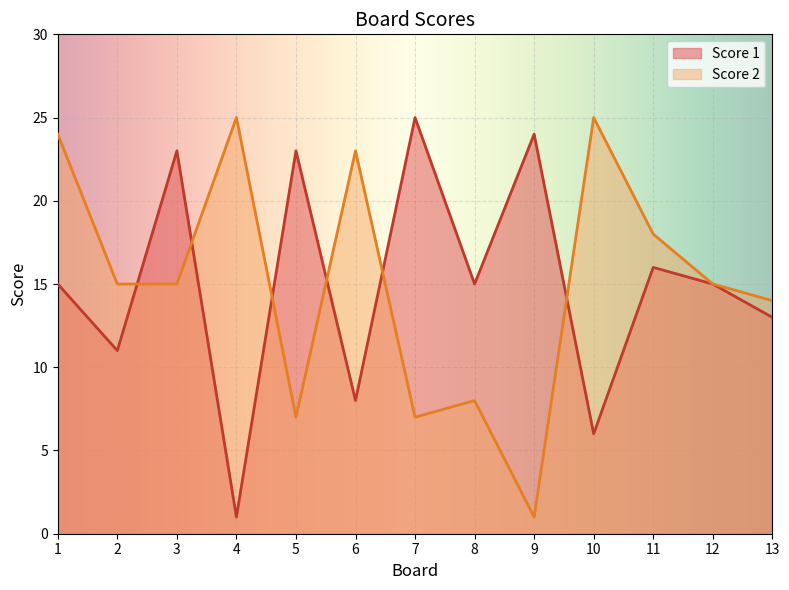

How many data points in Score 1 are above 15?

5